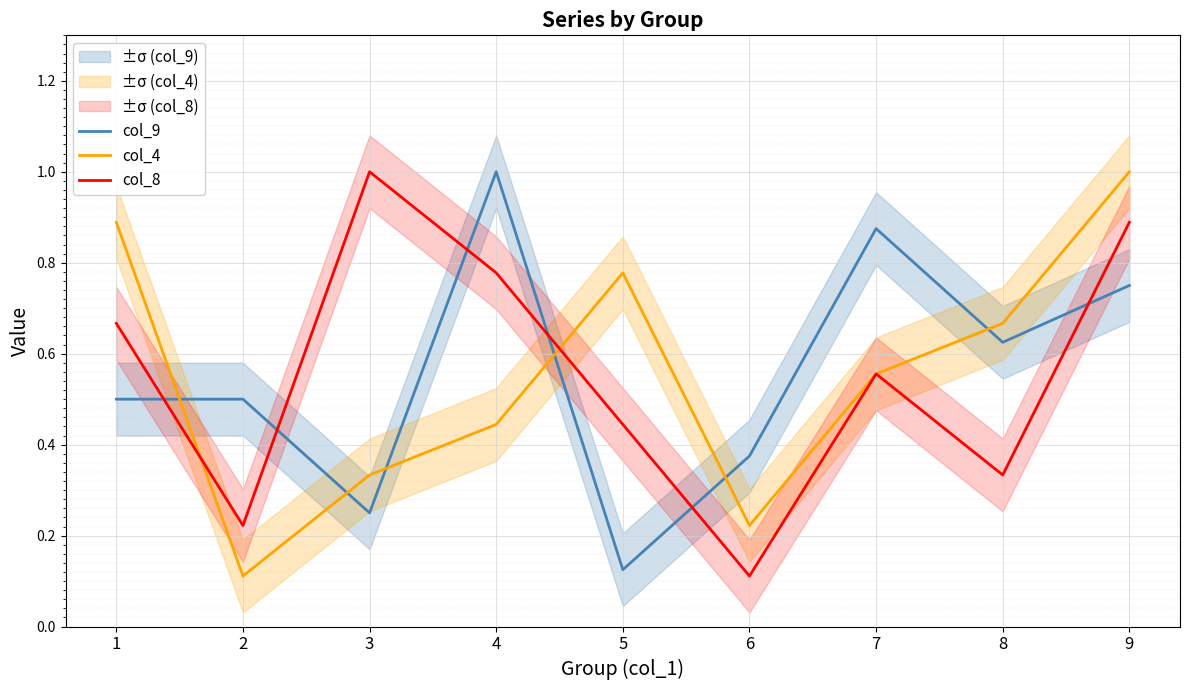

Reading left to right, what are all the values shown in this chart?

col_9: 1=0.5	2=0.5	3=0.2	4=1.0	5=0.1	6=0.4	7=0.9	8=0.6	9=0.8
col_4: 1=0.9	2=0.1	3=0.3	4=0.4	5=0.8	6=0.2	7=0.6	8=0.7	9=1.0
col_8: 1=0.7	2=0.2	3=1.0	4=0.8	5=0.4	6=0.1	7=0.6	8=0.3	9=0.9